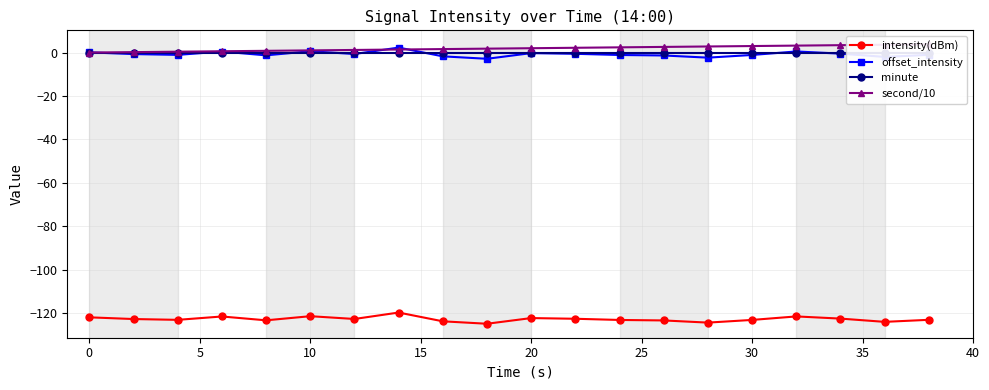

True or false: offset_intensity has more than 2 interior local peaks.

True